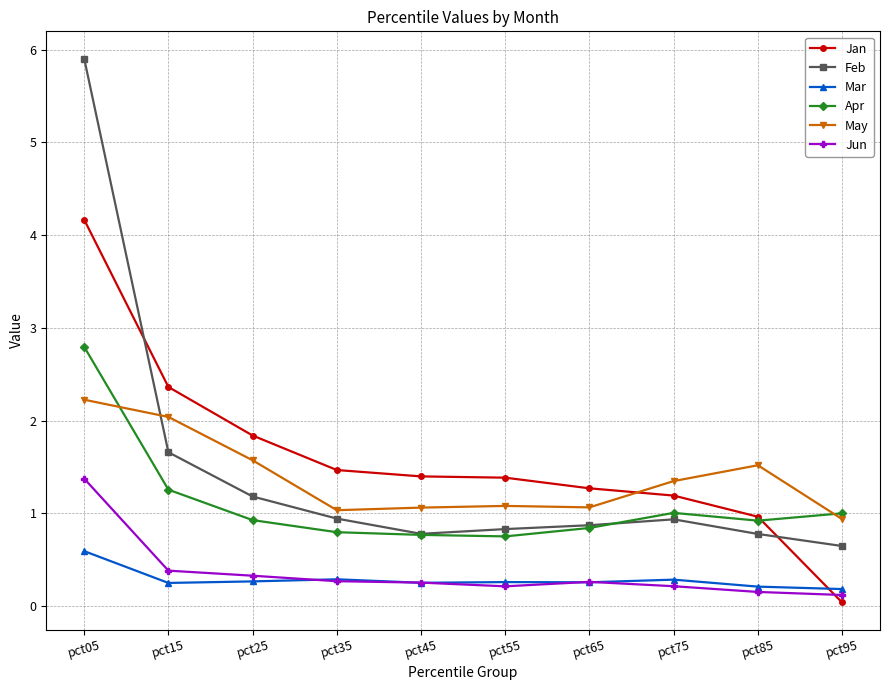

List the series in order of their peak value, highest first.

Feb, Jan, Apr, May, Jun, Mar